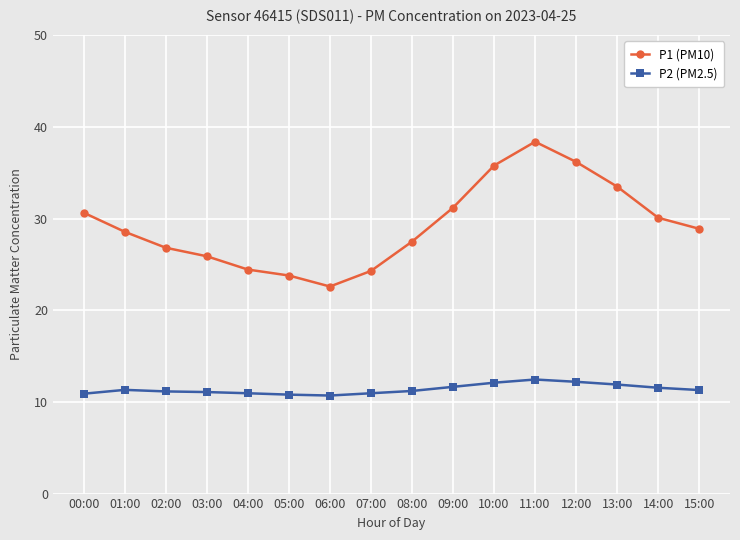

Which series has the largest range (max minus min)?

P1 (PM10)